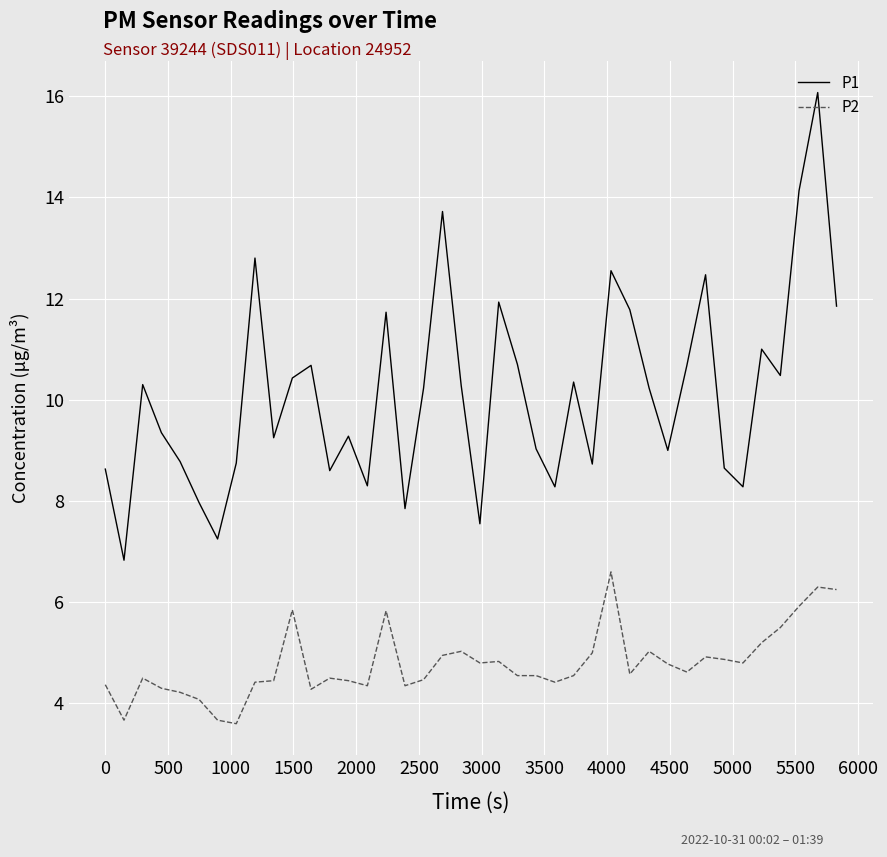

Which series has the largest total across all categories?

P1